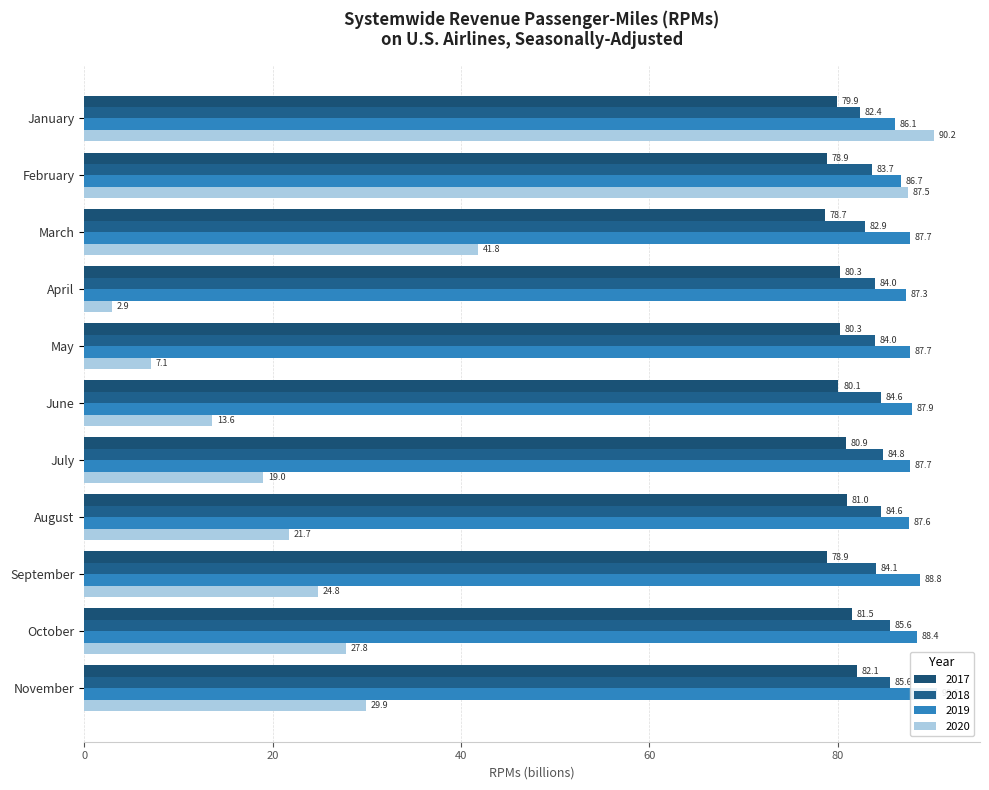

Rank the categories by 2017 value from highest to lowest.

November, October, August, July, April, May, June, January, February, September, March